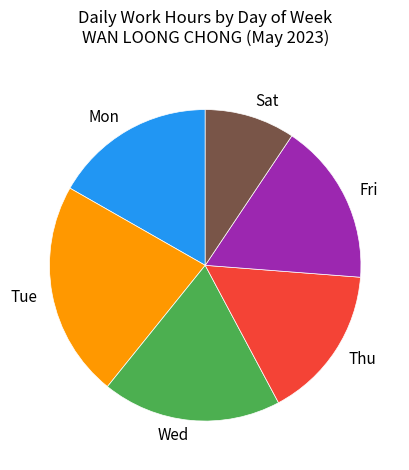

Between Thu and Sat, which is larger?

Thu